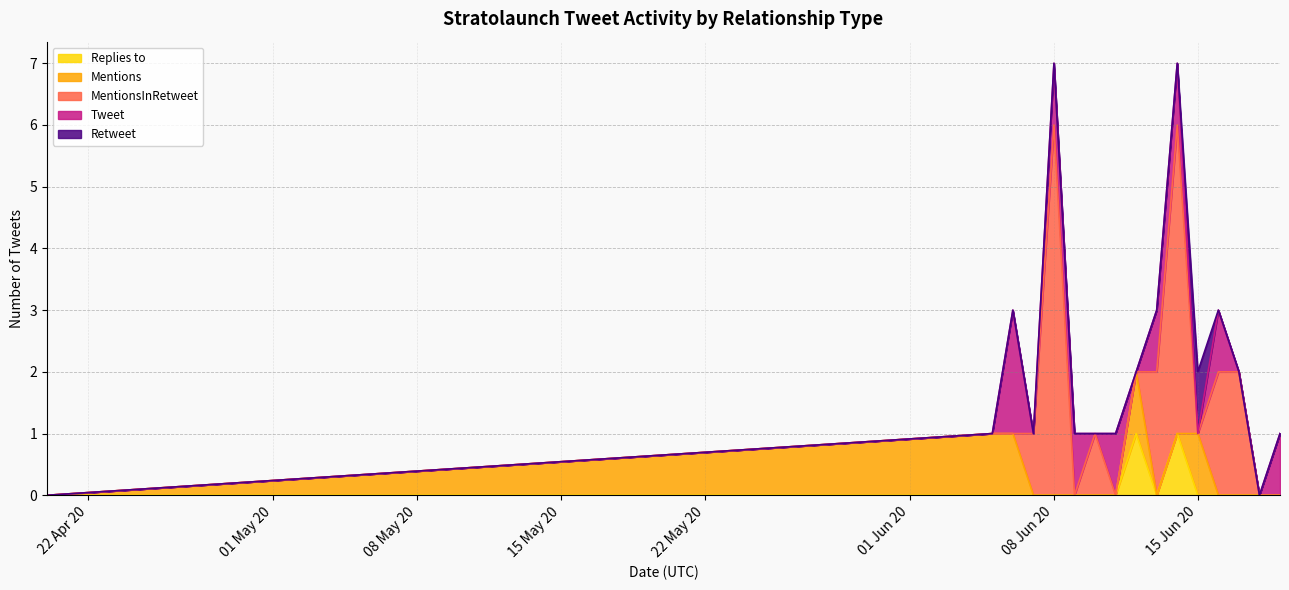

How many data points in Tweet are above 1?

1